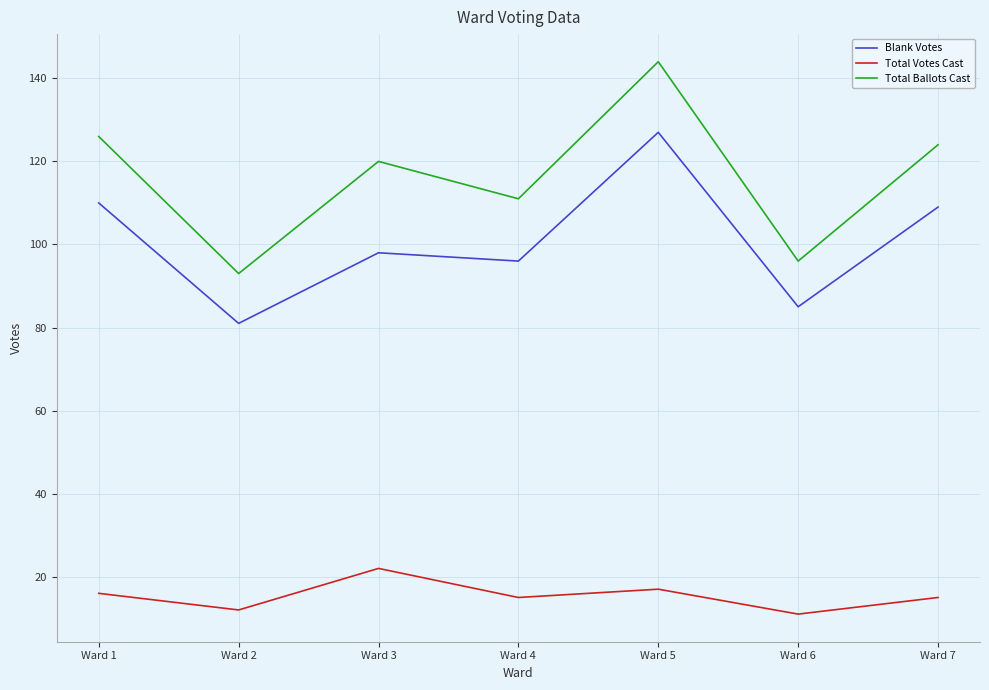

What is the spread (max minus min) of values at Ward 4?

96